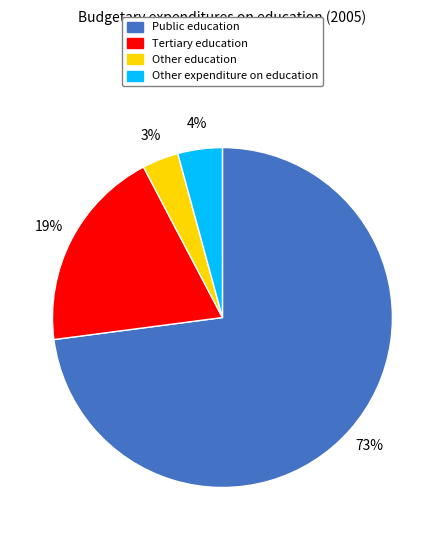

To the nearest percent, what percentage of the pie is Other education?

3%